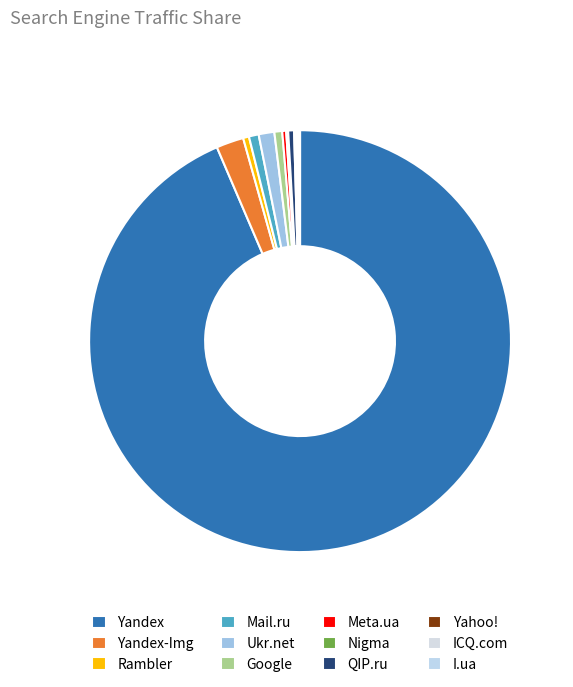

What percentage is NOT represented by Yahoo!?

99.9%